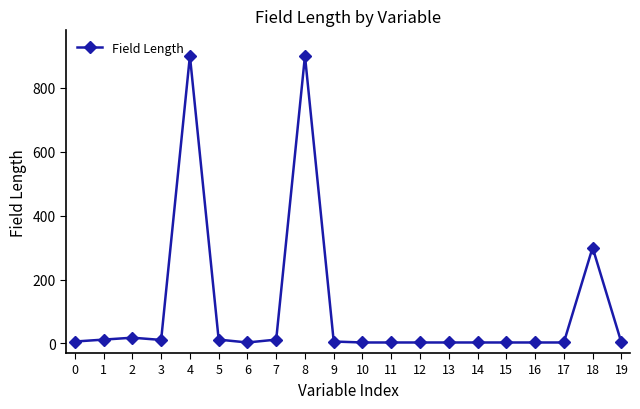

What is the maximum value shown in the chart?

900